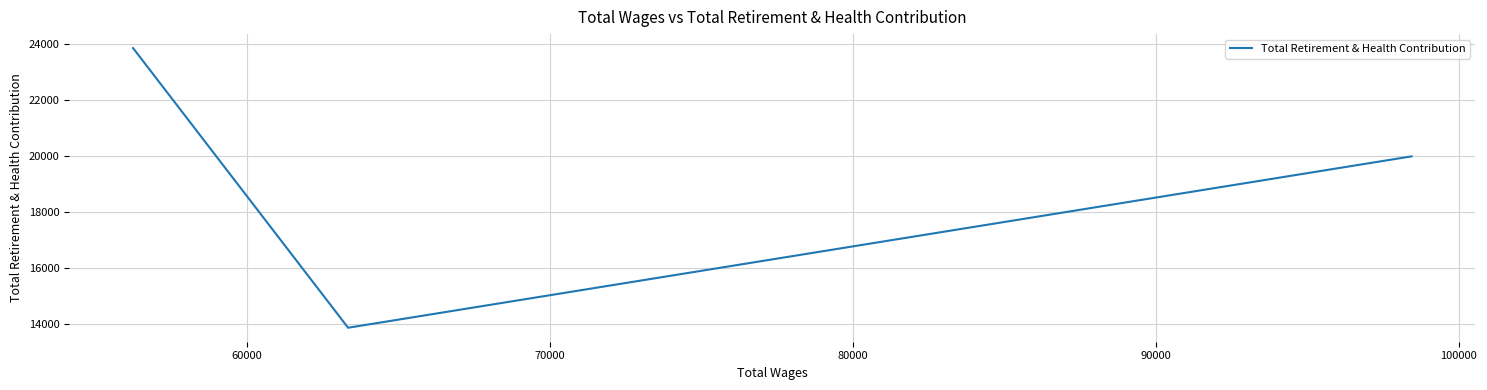

How many values are between 13852 and 23838?

3